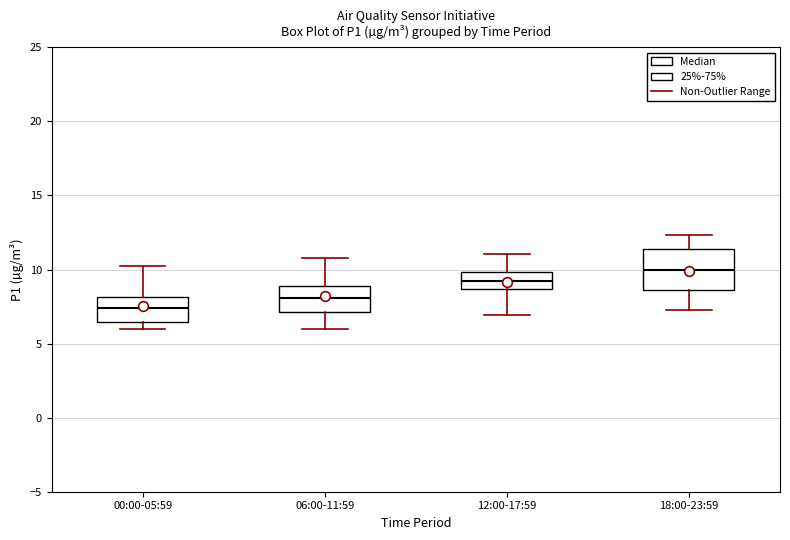

Where does the median line of the box for 00:00-05:59 sit on the y-axis? The values are not printed on the chart, so give them approximately, as read against the axis.

7.5